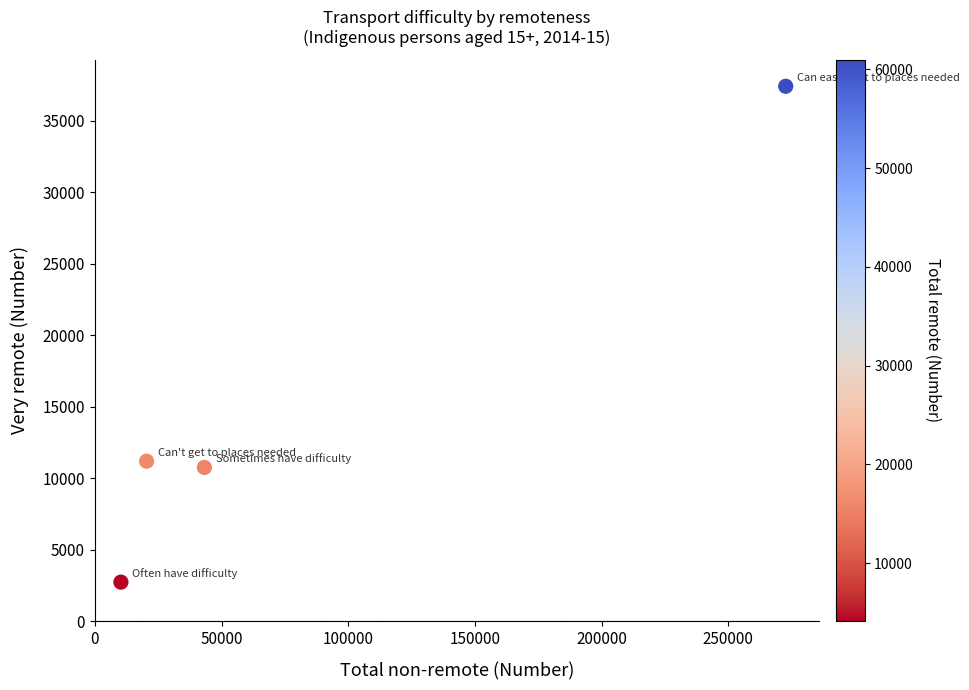

What is the average X value?

86661